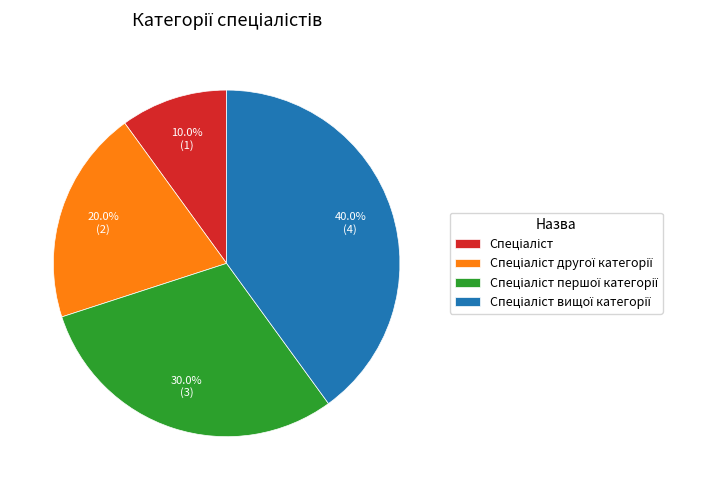

Is there any slice that represents more than half of the pie?

No